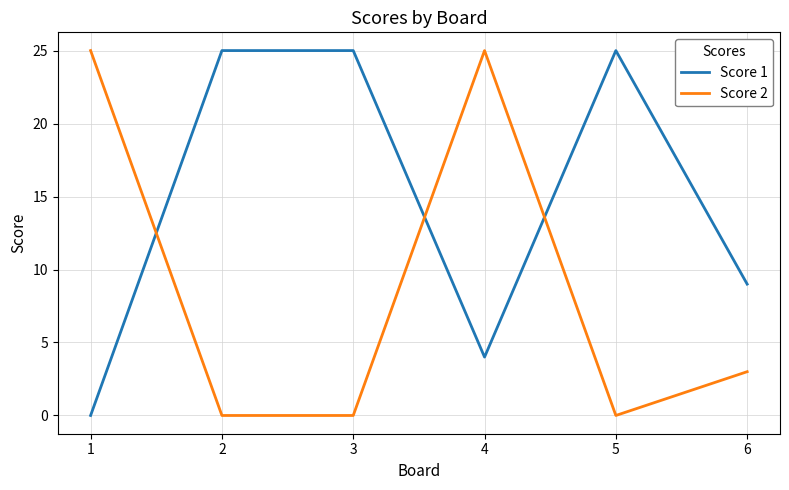

Is it true that Score 1 equals 25 at 2?

True